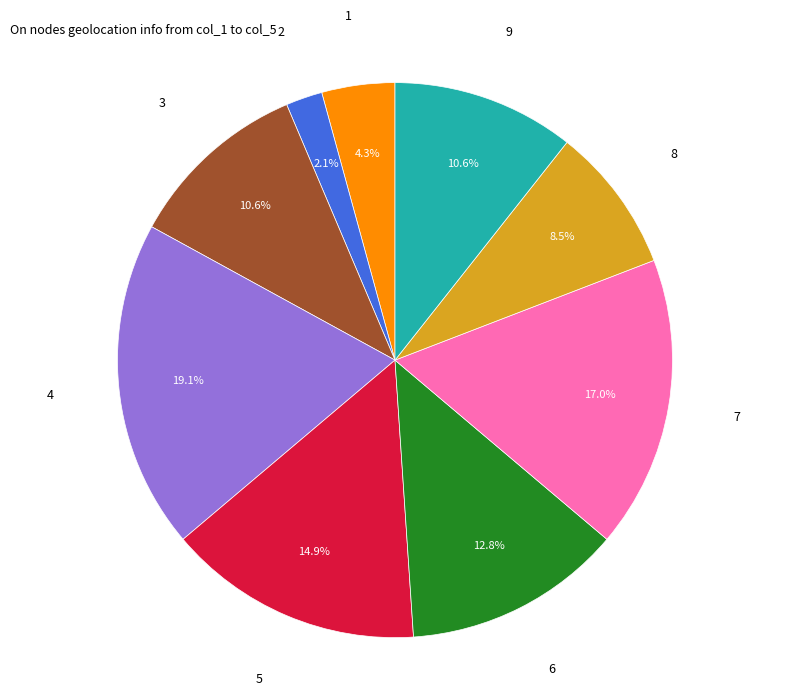

Is there any slice that represents more than half of the pie?

No